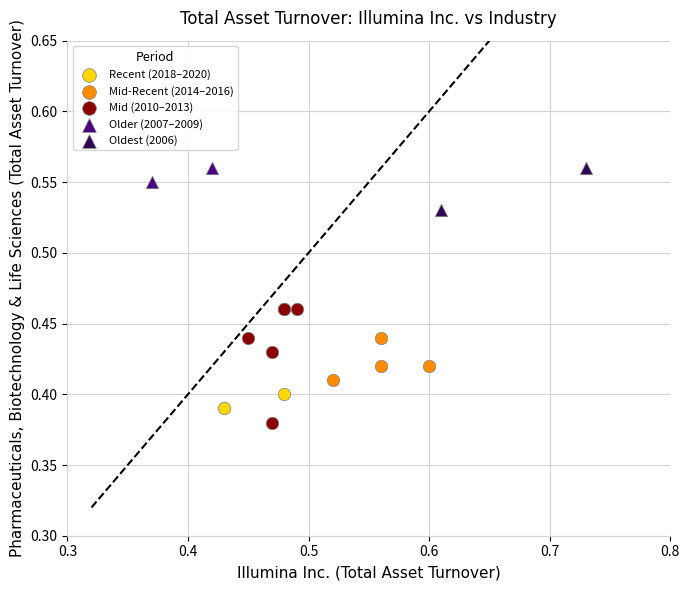

What are all the series names shown in the legend?

Recent (2018–2020), Mid-Recent (2014–2016), Mid (2010–2013), Older (2007–2009), Oldest (2006)